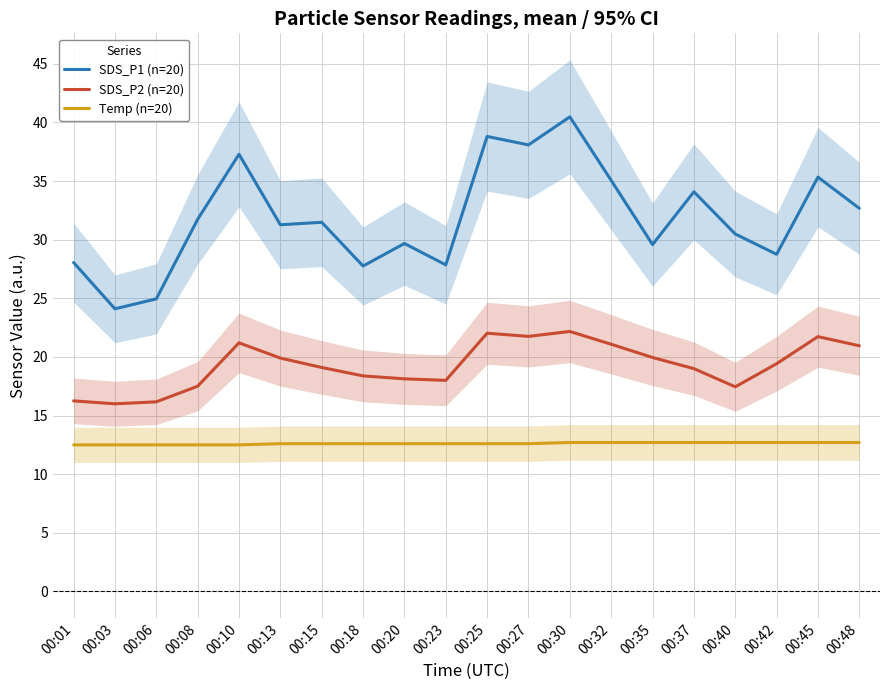

Which series has the largest range (max minus min)?

SDS_P1 (n=20)